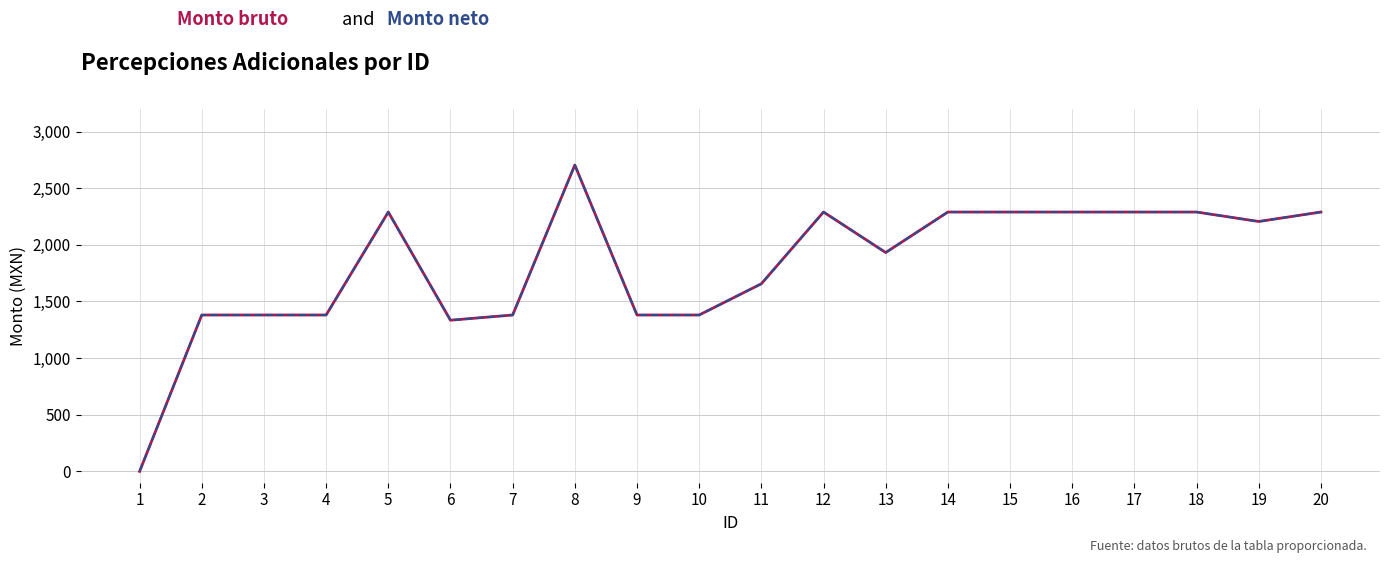

Reading right to left, what are all the values shown in this chart?

Monto bruto: 20=2289.5	19=2206.0	18=2289.5	17=2289.5	16=2289.5	15=2289.5	14=2289.5	13=1932.0	12=2289.5	11=1656.3	10=1380.5	9=1380.5	8=2704.1	7=1380.5	6=1334.5	5=2289.5	4=1380.5	3=1380.5	2=1380.5	1=0.0
Monto neto: 20=2289.5	19=2206.0	18=2289.5	17=2289.5	16=2289.5	15=2289.5	14=2289.5	13=1932.0	12=2289.5	11=1656.3	10=1380.5	9=1380.5	8=2704.1	7=1380.5	6=1334.5	5=2289.5	4=1380.5	3=1380.5	2=1380.5	1=0.0